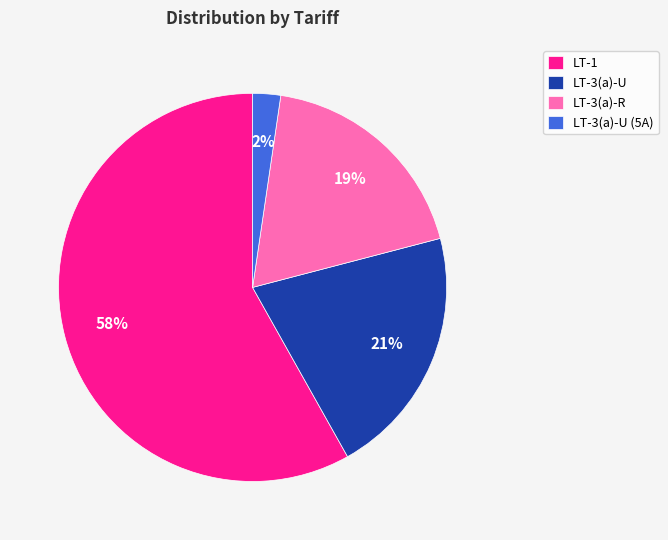

Count the number of slices in the pie.

4